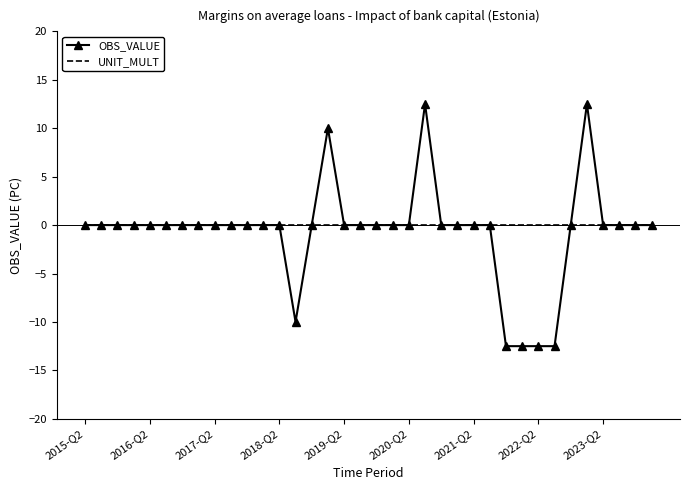

What is the greatest value displayed?

12.5